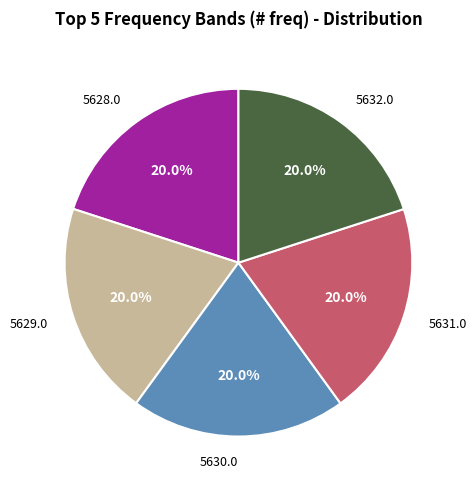

What is the ratio of the value at 5632.0 to the value at 5631.0?

1.0